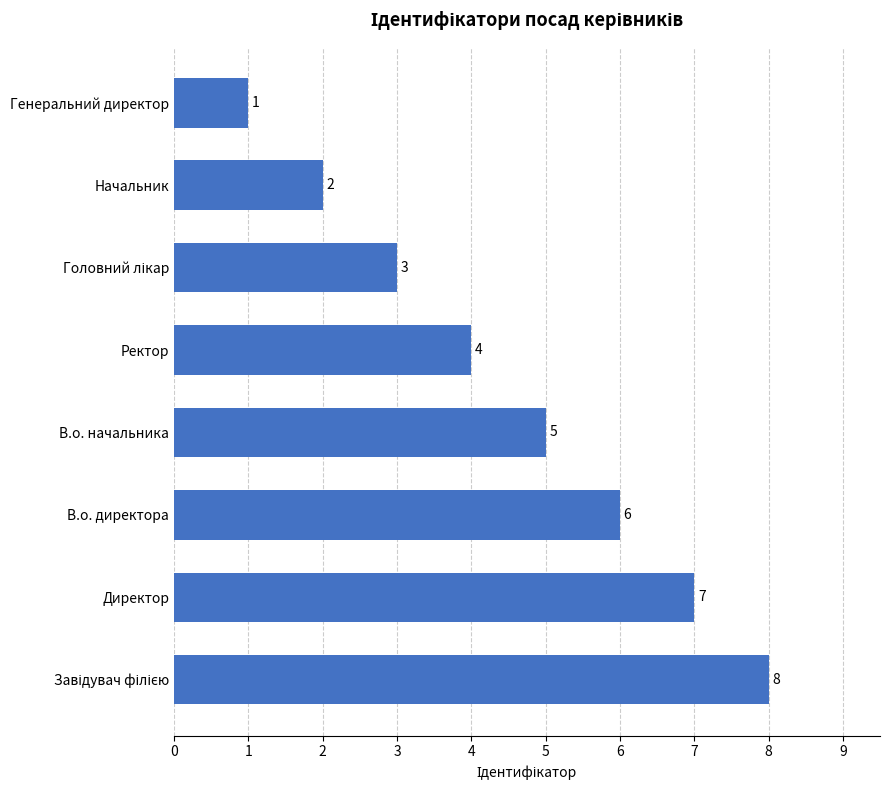

True or false: the data shows 1 at Генеральний директор.

True